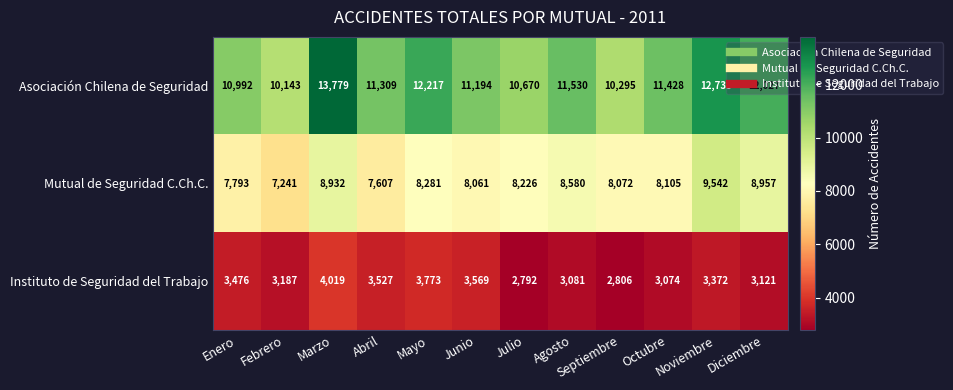

The Asociación Chilena de Seguridad series shows 11194 at Junio. True or false?

True